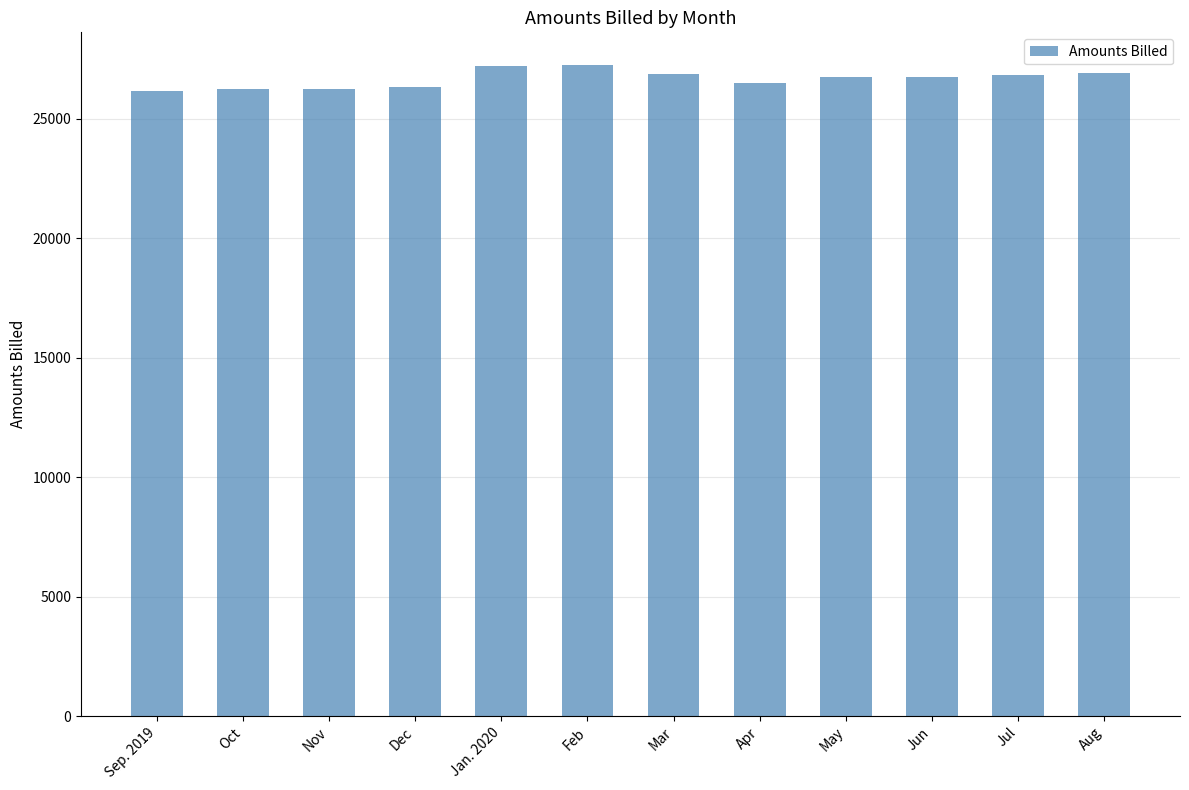

What is the smallest value displayed?

26164.6